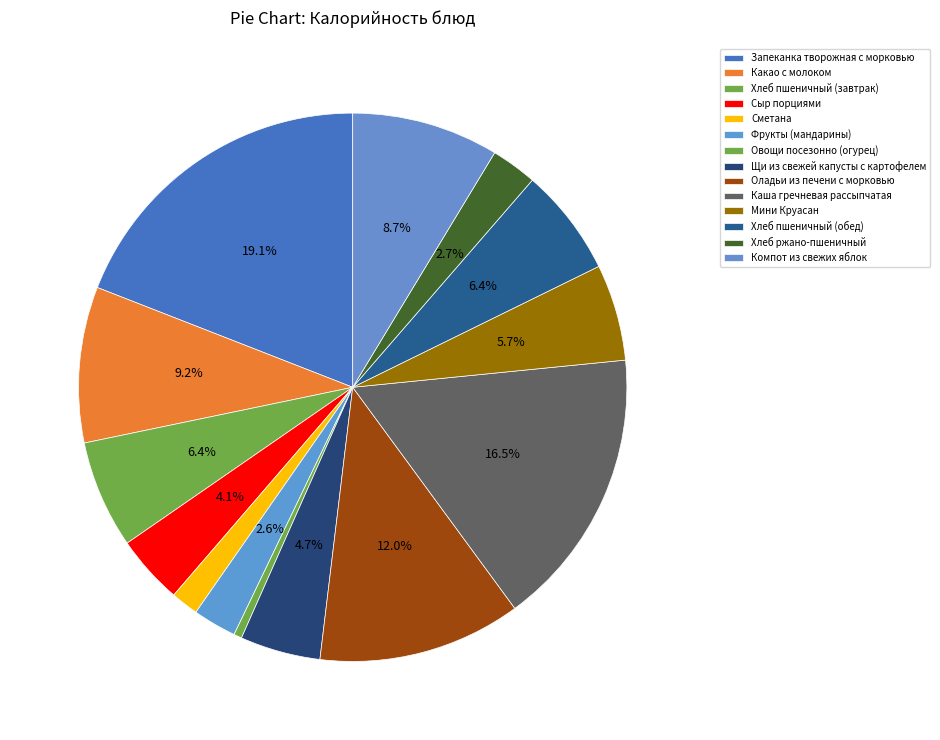

Count the number of slices in the pie.

14